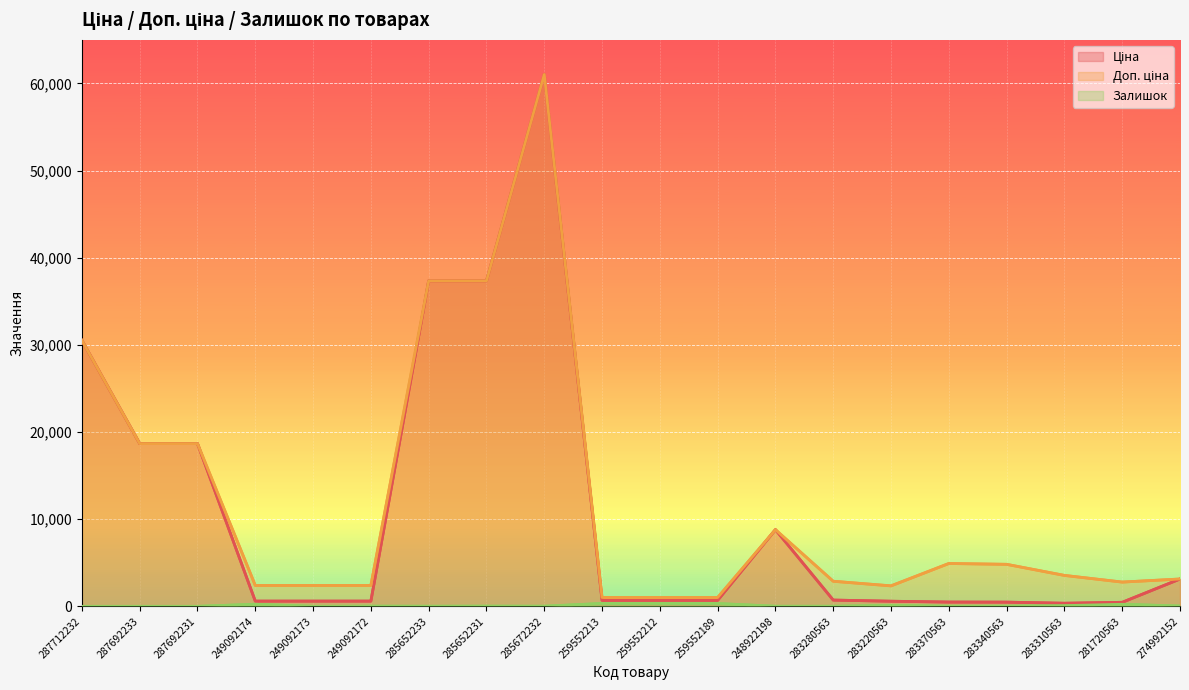

List the labels in order of Доп. ціна value, largest first.

285672232, 285652233, 285652231, 287712232, 287692233, 287692231, 248922198, 283370563, 283340563, 283310563, 274992152, 283280563, 281720563, 249092174, 249092173, 249092172, 283220563, 259552213, 259552212, 259552189